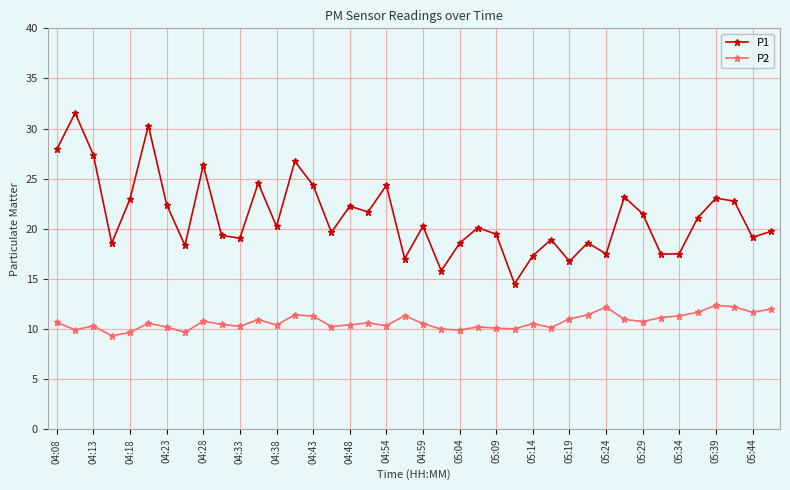

How many interior local peaks does the P1 series have?

13